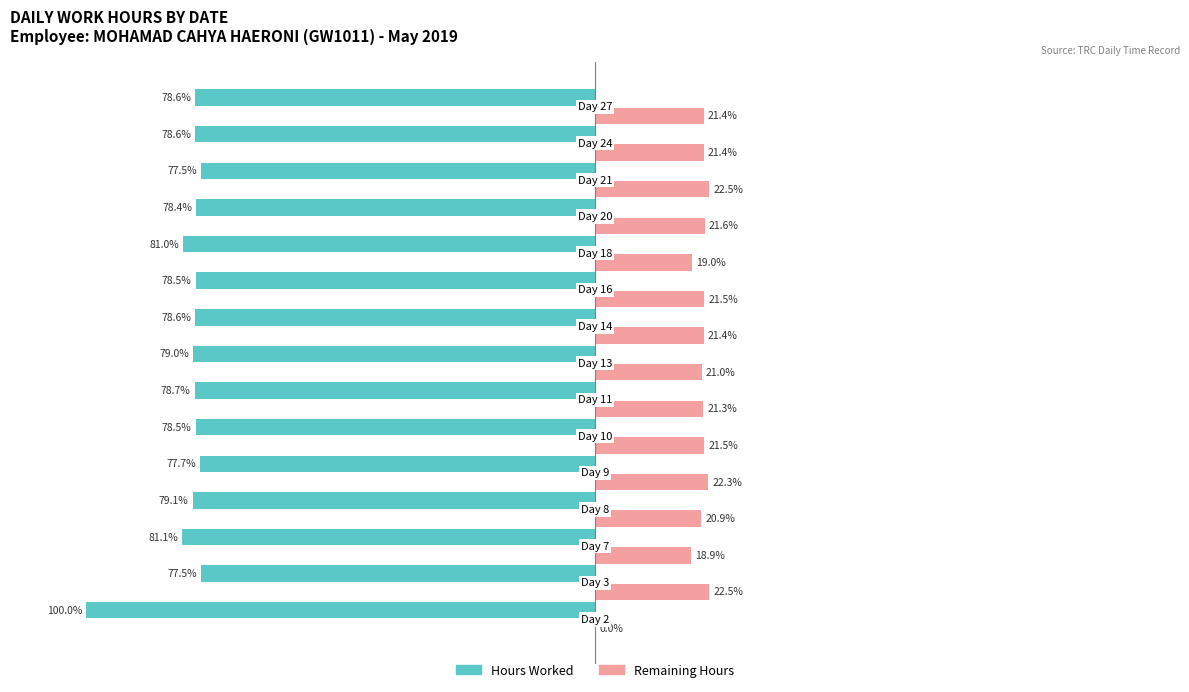

Which series has the largest total across all categories?

Remaining Hours